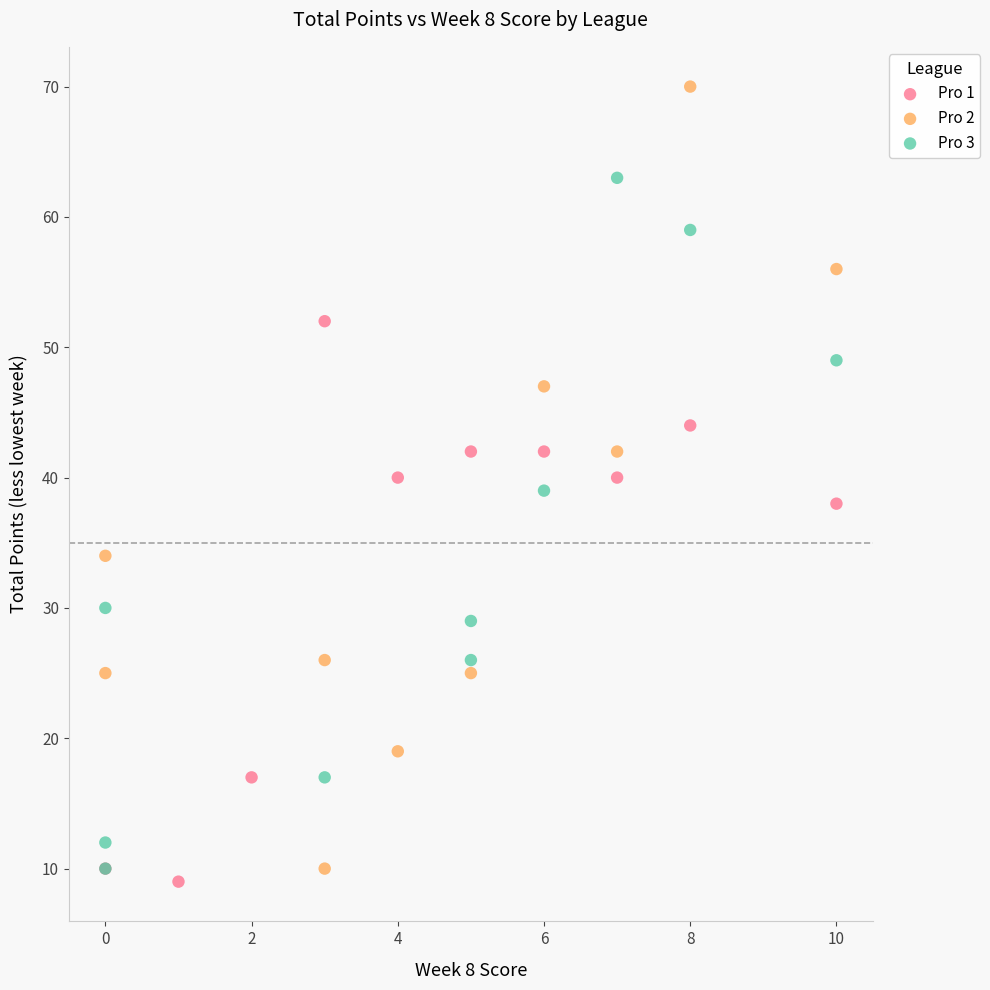

Which series has the largest Y range (max minus min)?

Pro 2